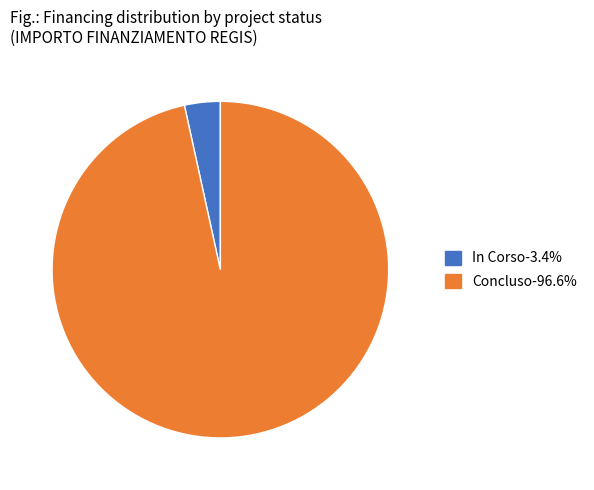

Is there a majority slice in this chart?

Yes